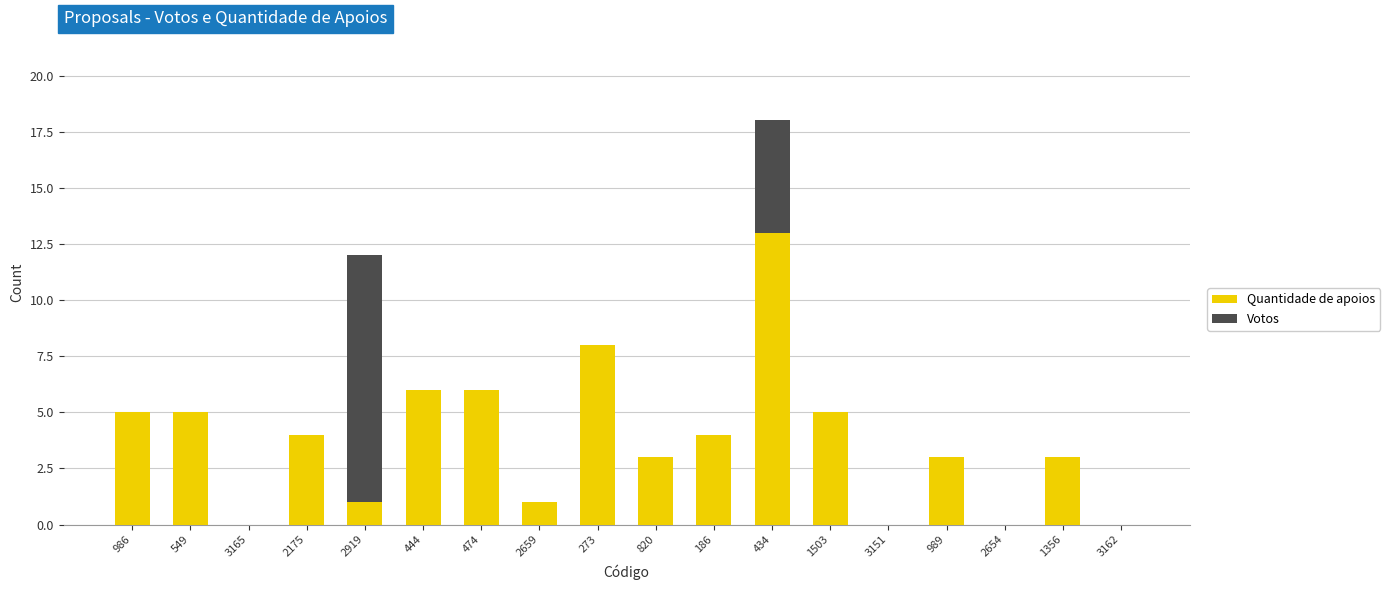

What is the maximum value for Quantidade de apoios?

13